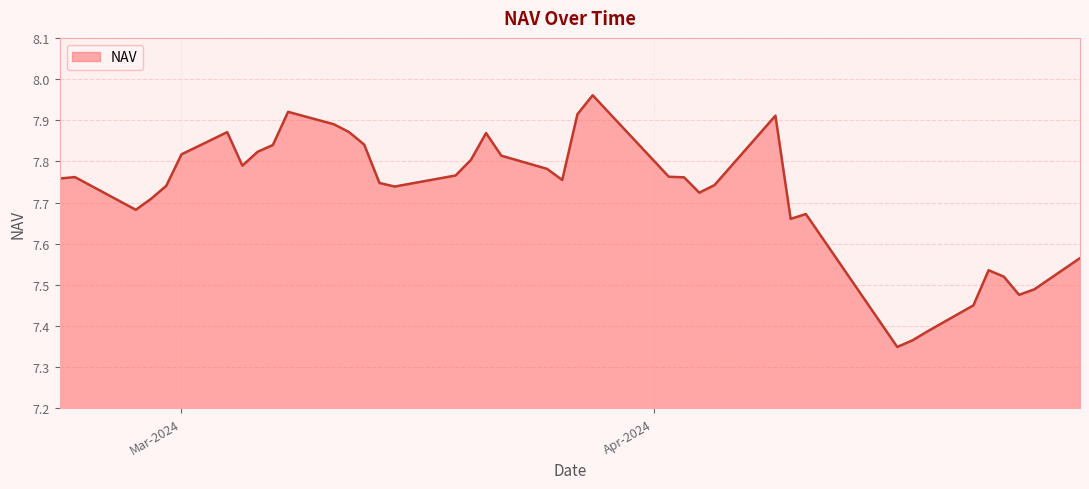

What is the difference between the maximum and minimum values?

0.6